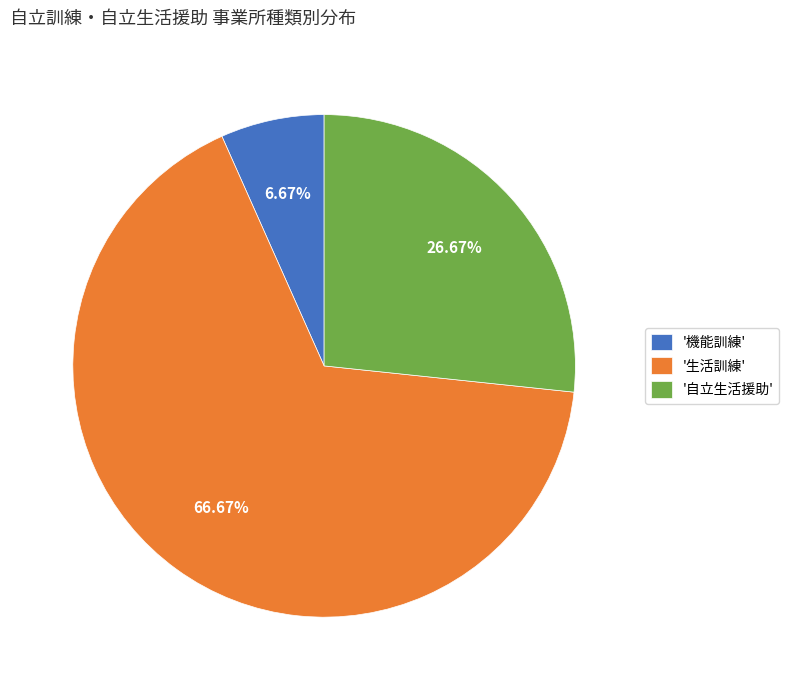

Between '生活訓練' and '自立生活援助', which is larger?

'生活訓練'